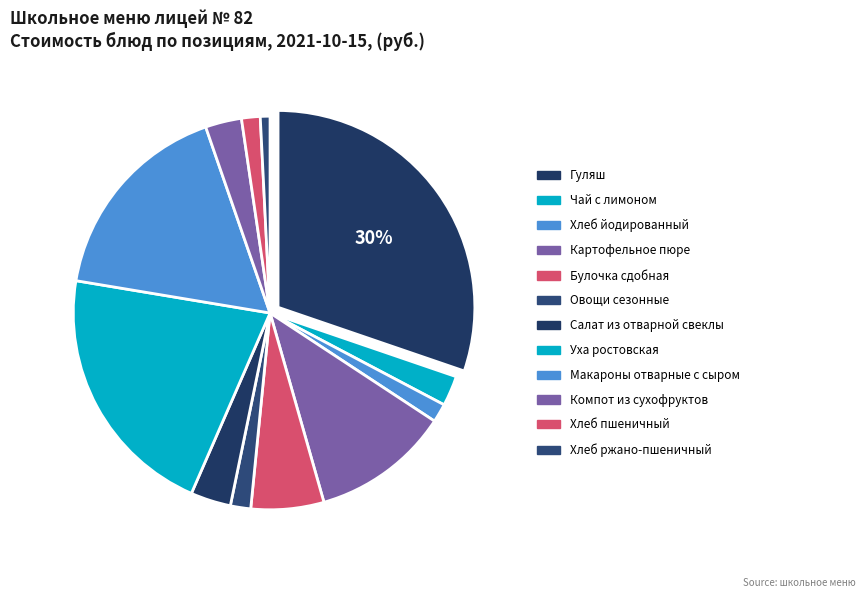

True or false: Компот из сухофруктов accounts for 1% of the total.

False